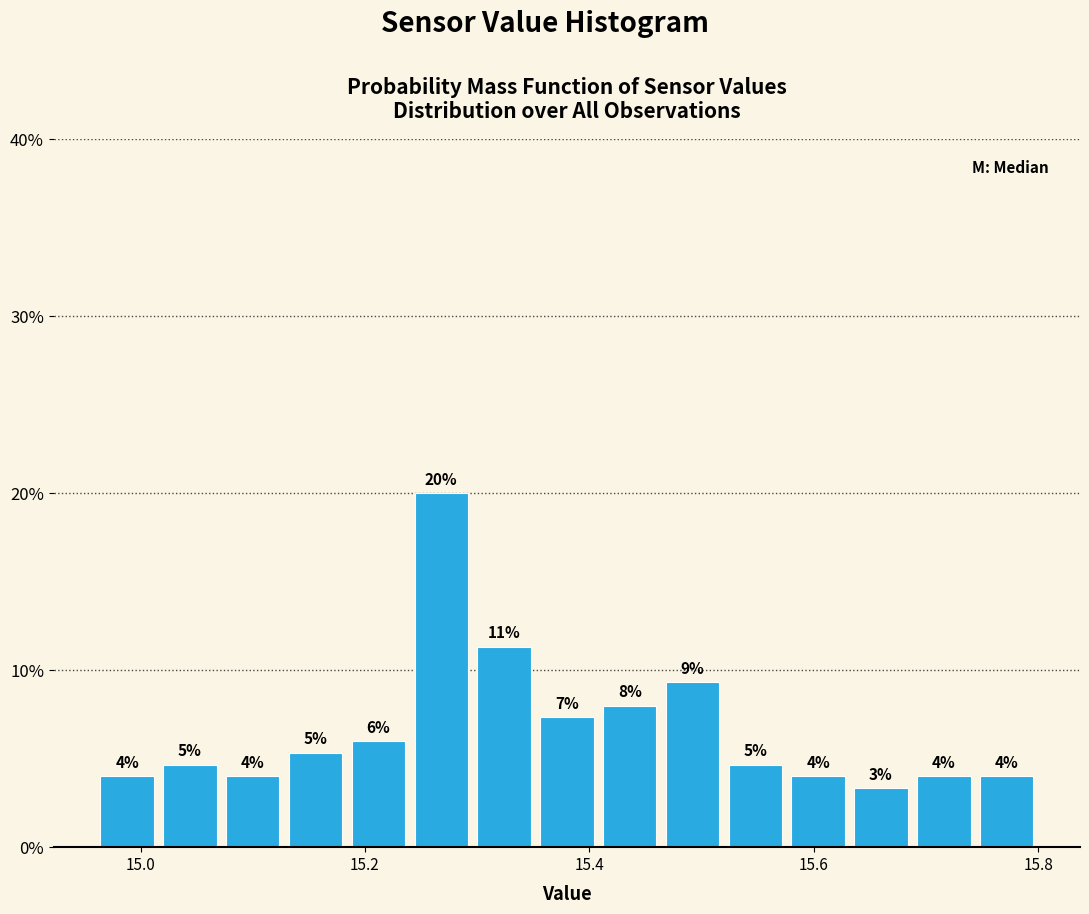

Read against the x-axis, roughly where is the centre of the tallest bar?

15.26